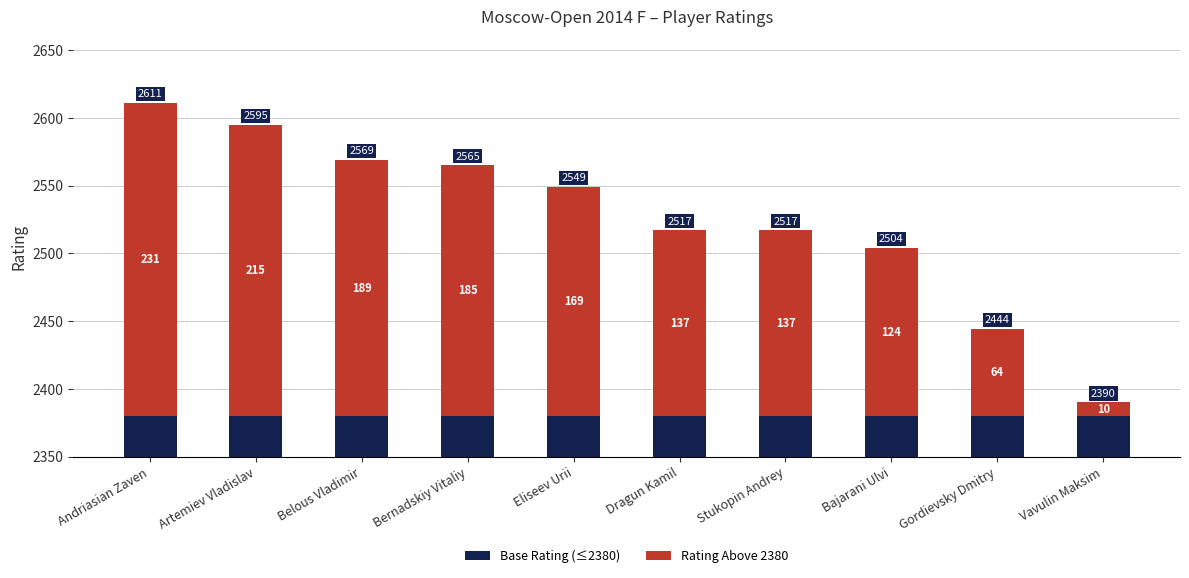

At how many categories does at least one series exceed 1359?

10